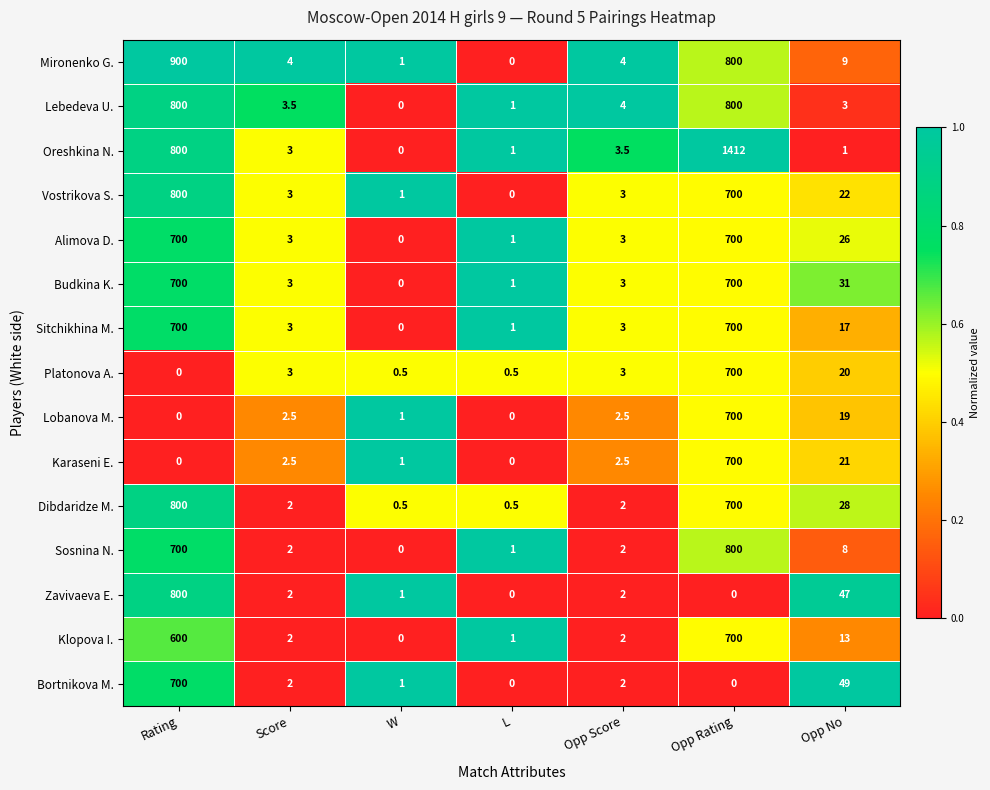

Is it true that Lobanova M. equals 1.0 at W?

True